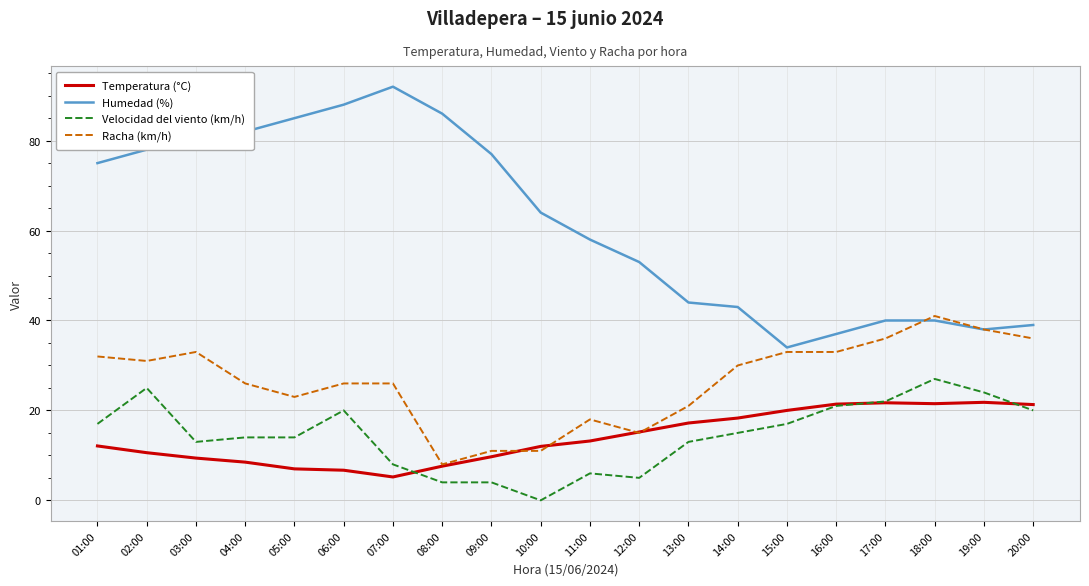

True or false: Velocidad del viento (km/h) and Humedad (%) cross at least once.

False